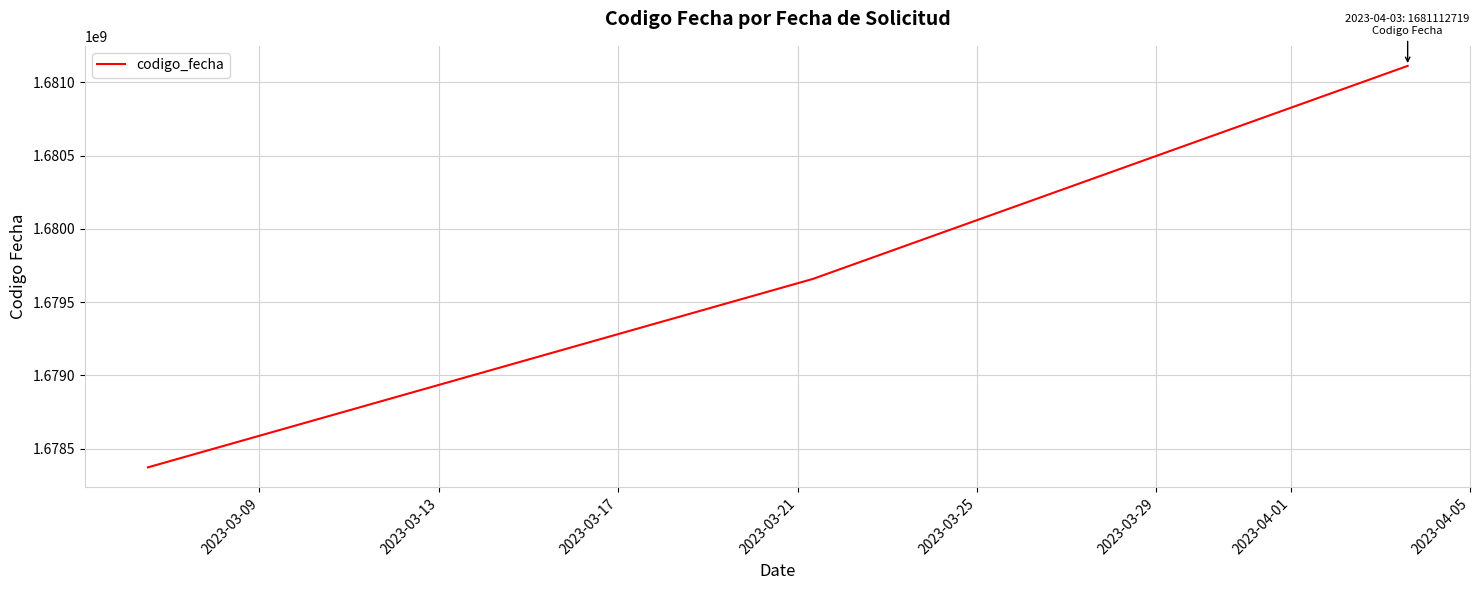

Reading left to right, list all the values displayed in this chart.

1678371522	1679658292	1681112719